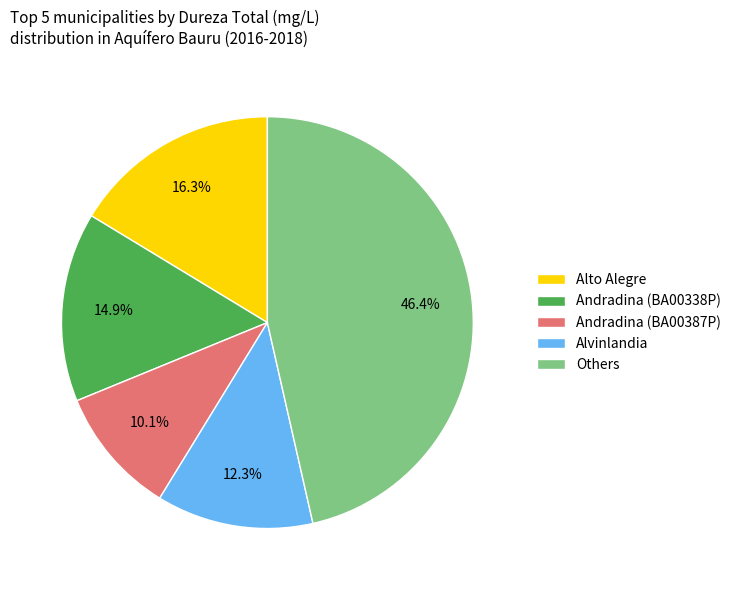

How many segments does this pie chart have?

5